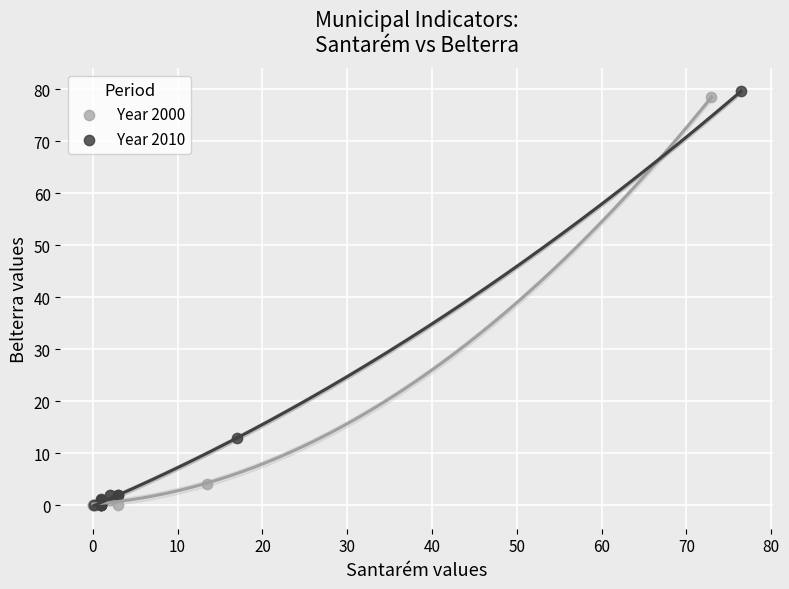

Which series has the largest Y range (max minus min)?

Year 2010